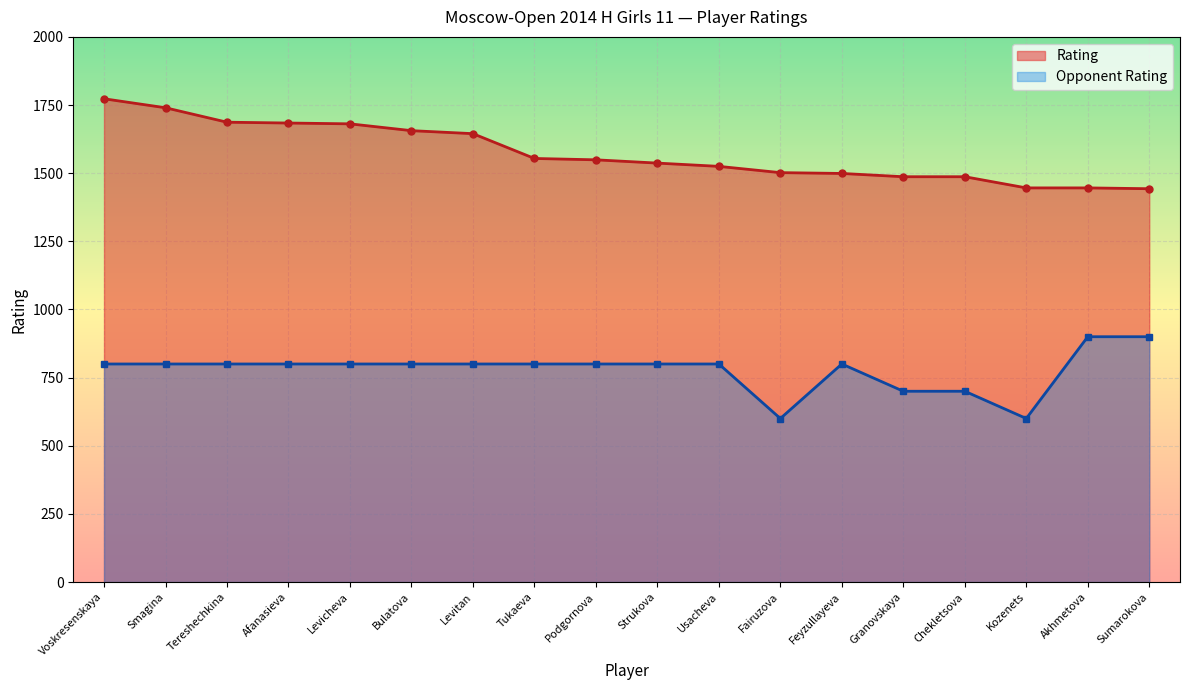

What is the sum of all Opponent Rating values?

14000